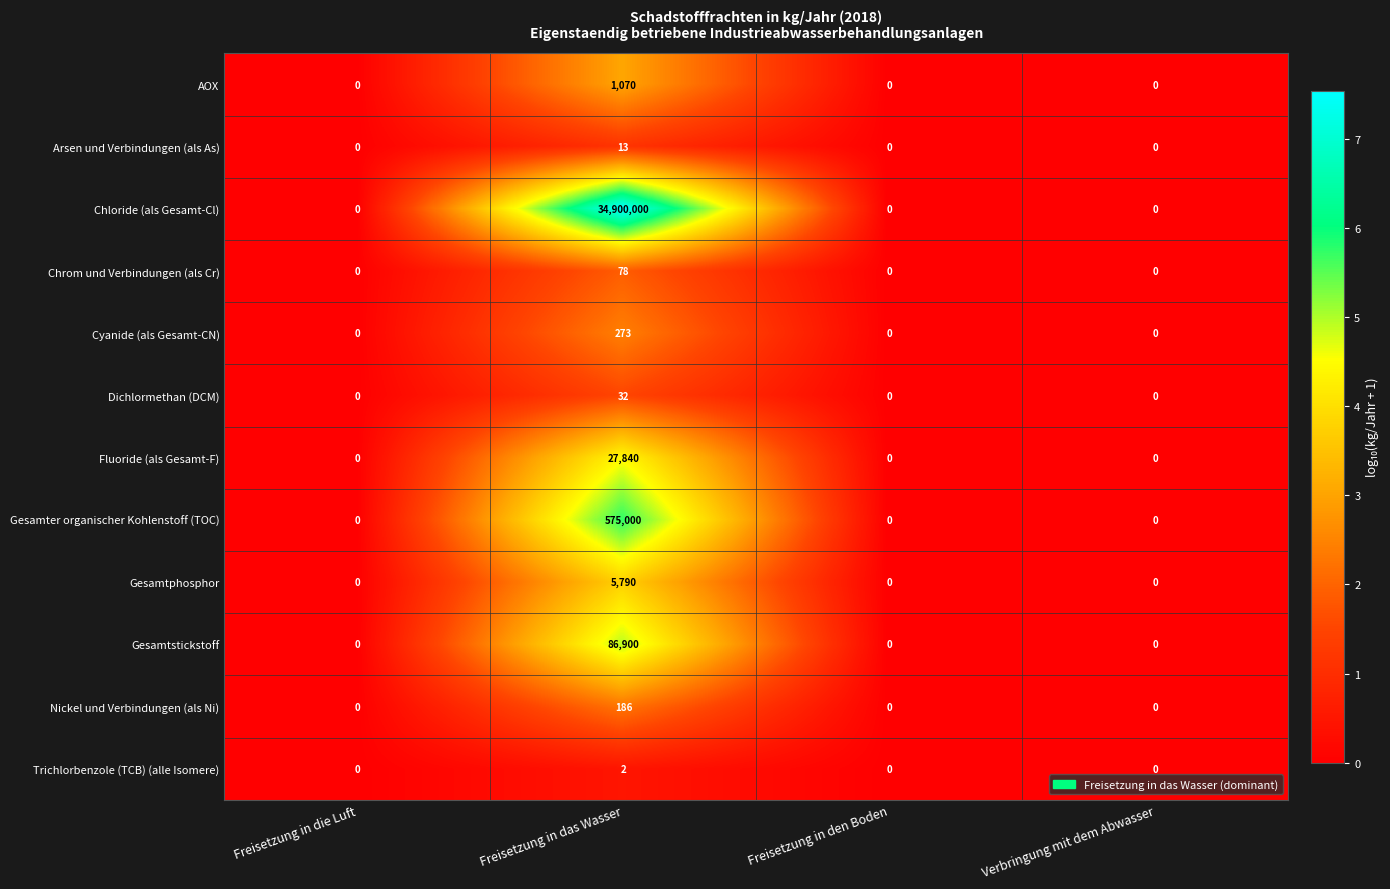

At how many categories does at least one series exceed 7?

1